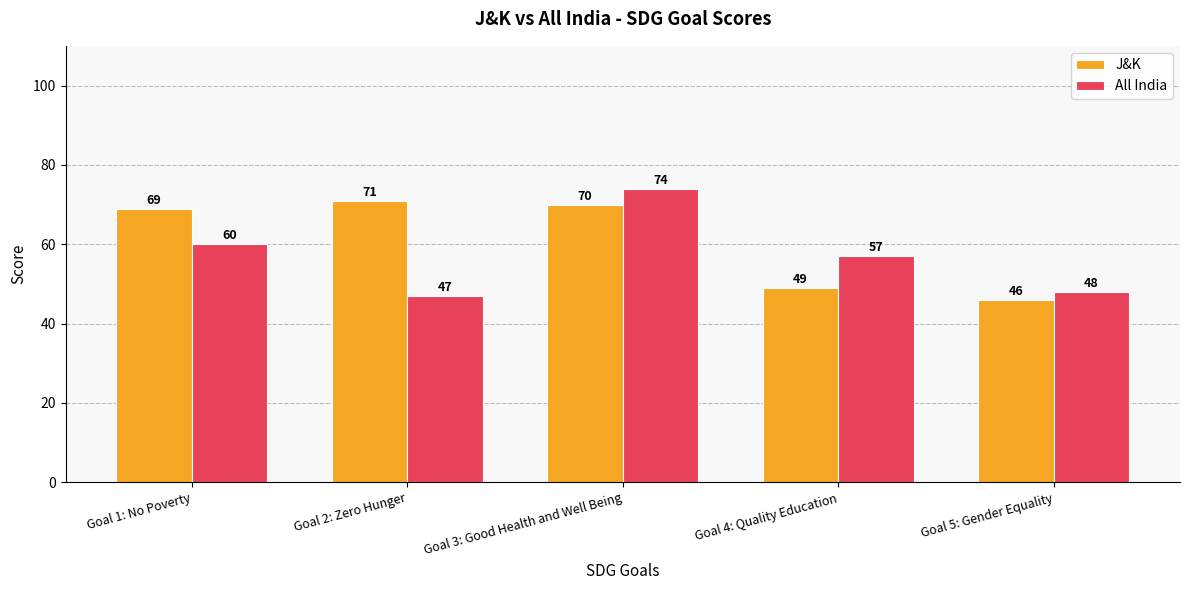

Which category has the highest value in the All India series?

Goal 3: Good Health and Well Being